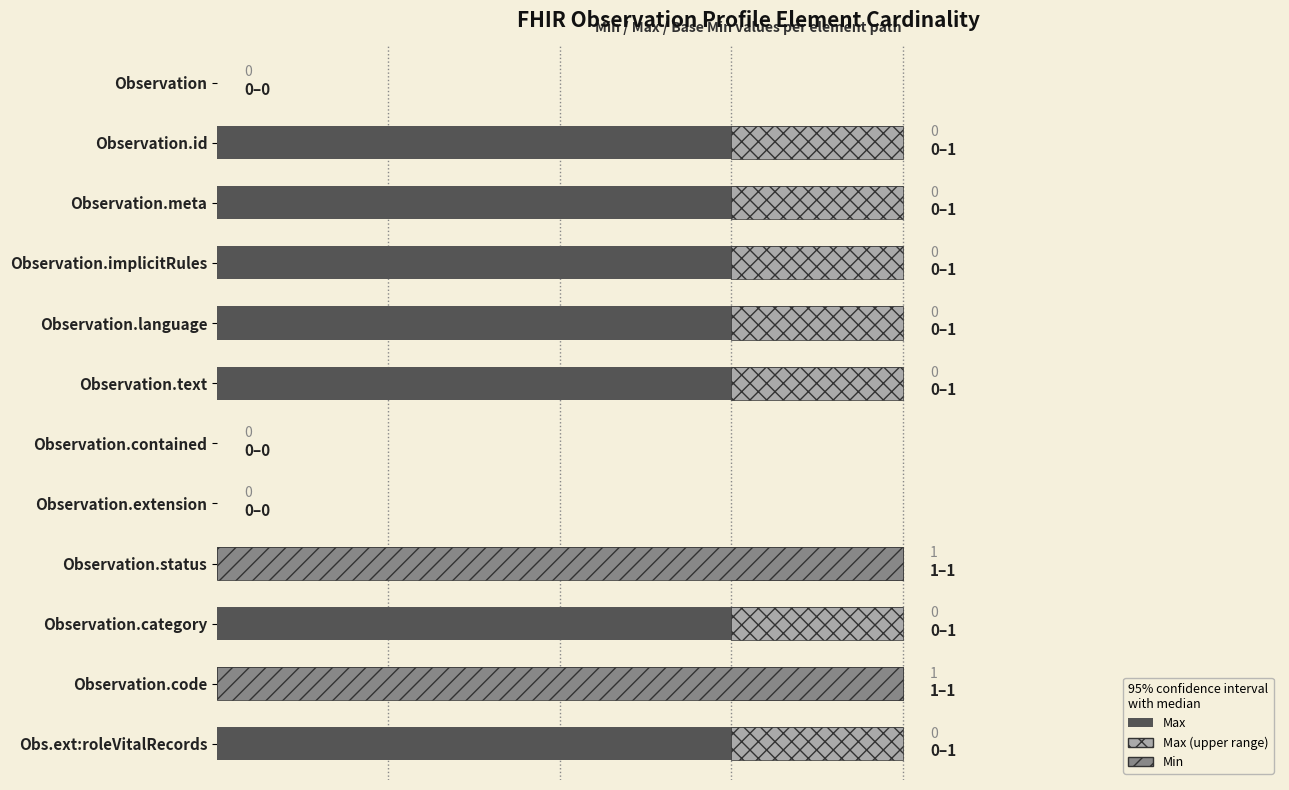

How many positive values are there?

9